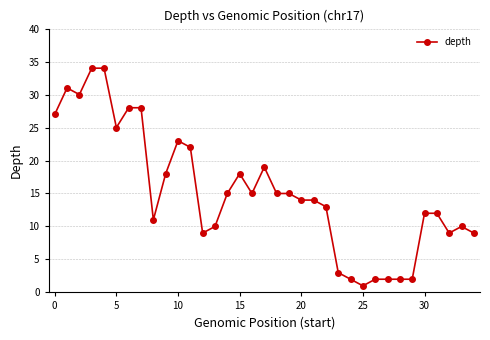

True or false: the data has more than 0 interior local peaks.

True